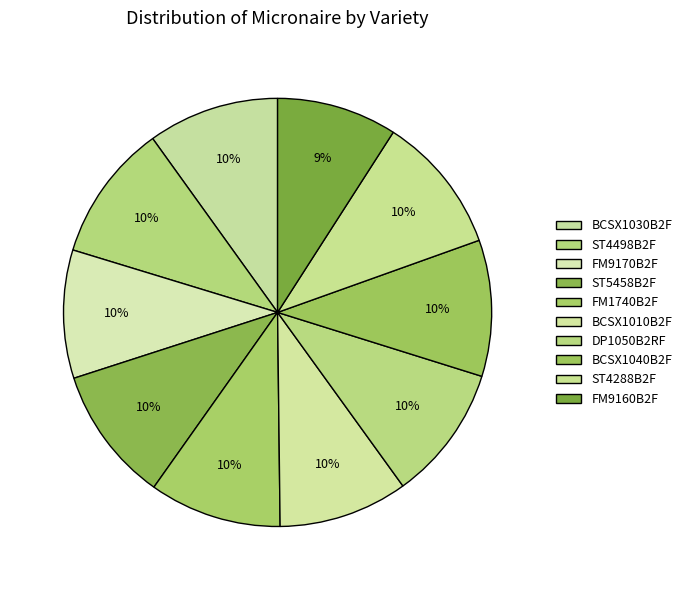

Which has a higher value, BCSX1030B2F or BCSX1010B2F?

BCSX1030B2F